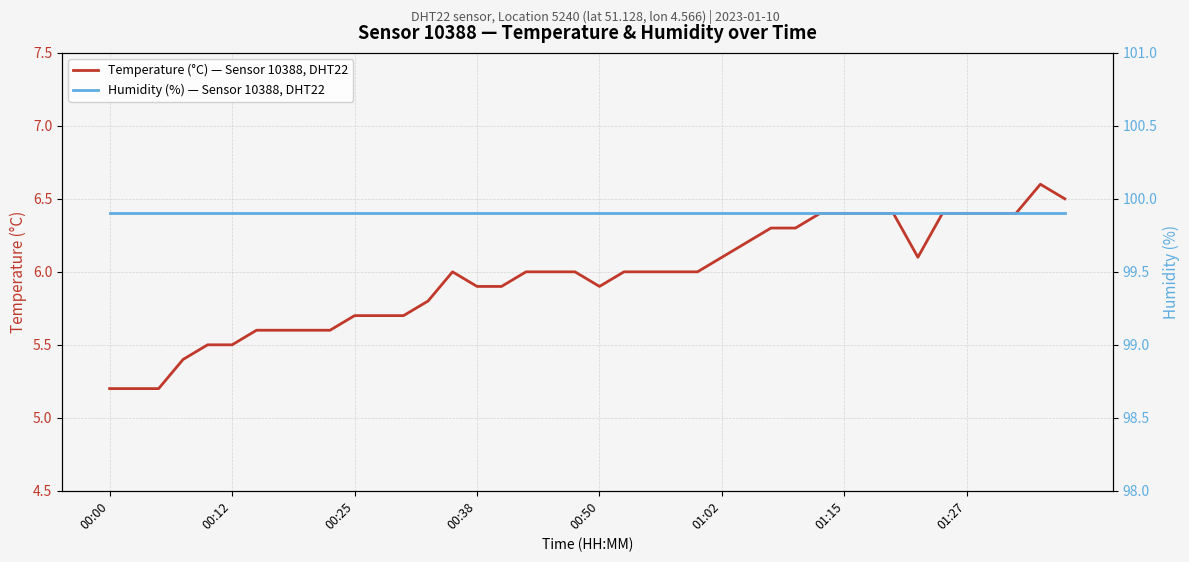

Read the Humidity (%) — Sensor 10388, DHT22 value at 18.

99.9